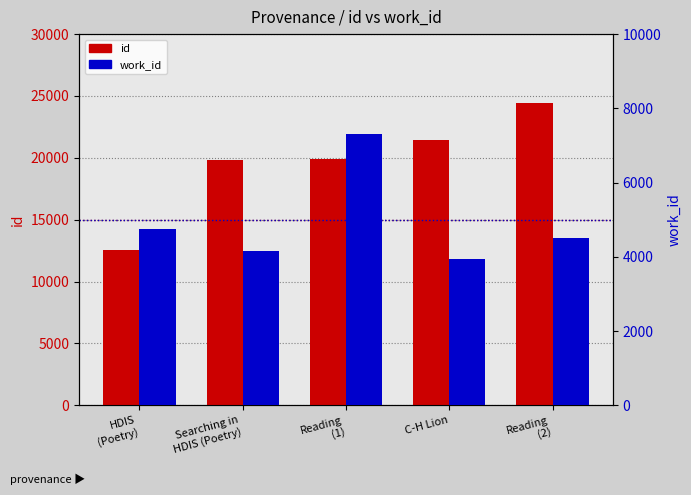

Reading right to left, list all the values displayed in this chart.

id: Reading
(2)=24460	C-H Lion=21435	Reading
(1)=19892	Searching in
HDIS (Poetry)=19833	HDIS
(Poetry)=12584
work_id: Reading
(2)=4501	C-H Lion=3938	Reading
(1)=7305	Searching in
HDIS (Poetry)=4153	HDIS
(Poetry)=4754